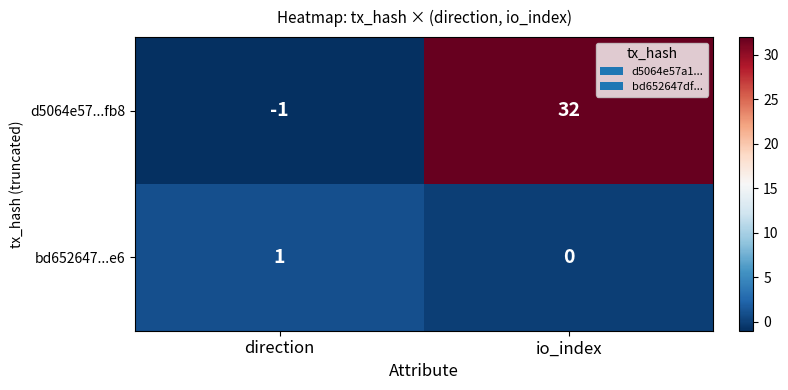

At which label is d5064e57...fb8 closest to 15?

direction